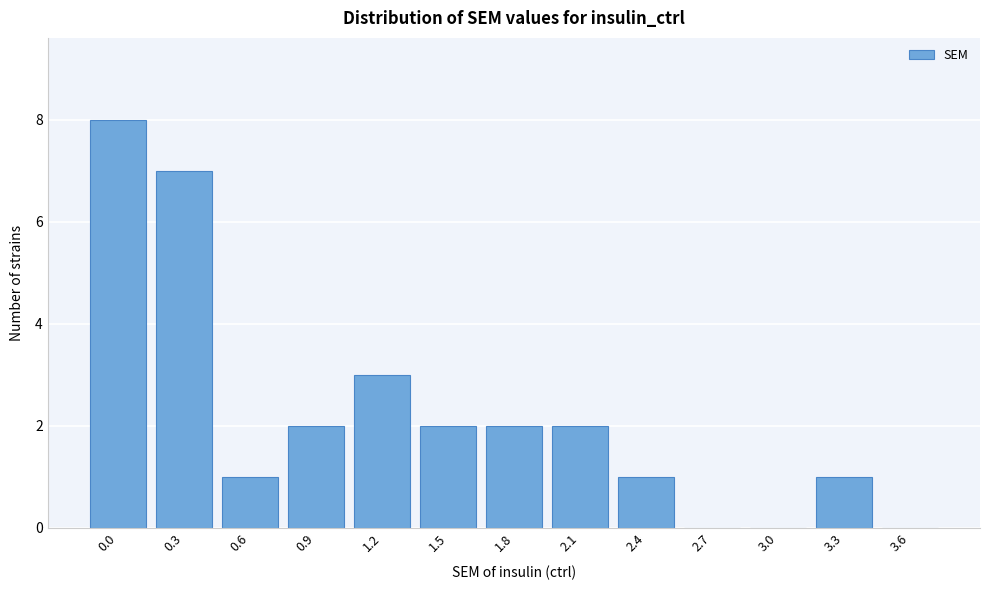

Reading left to right, list all the values displayed in this chart.

0.0=8	0.3=7	0.6=1	0.9=2	1.2=3	1.5=2	1.8=2	2.1=2	2.4=1	2.7=0	3.0=0	3.3=1	3.6=0